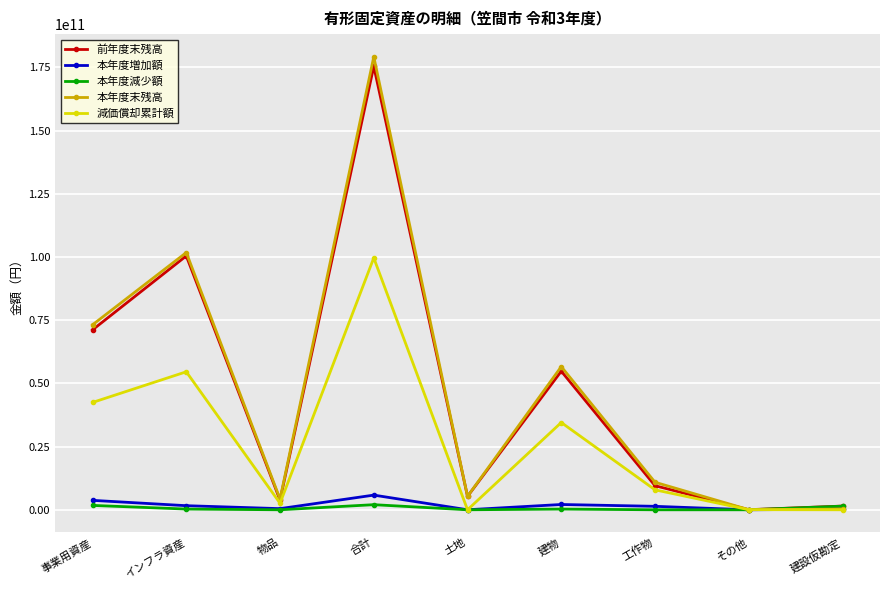

True or false: 減価償却累計額 has a value of 62464386090 at 事業用資産.

False